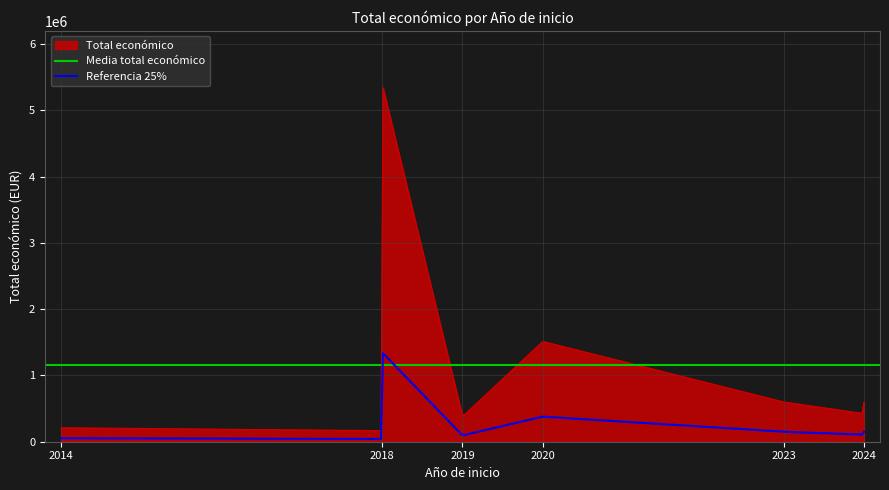

Is it true that the value at 2018 is 270010?

False